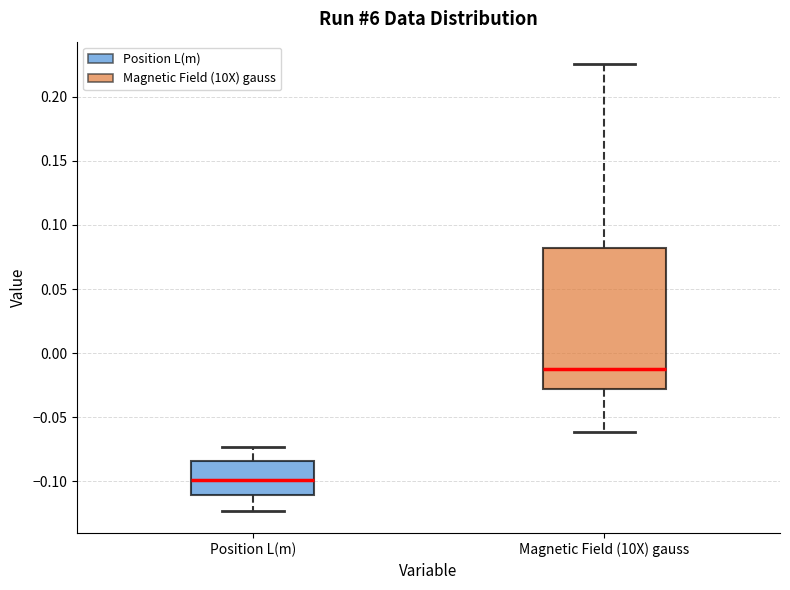

Where is the upper edge of the box for Position L(m) on the y-axis? The values are not printed on the chart, so give them approximately, as read against the axis.

-0.085